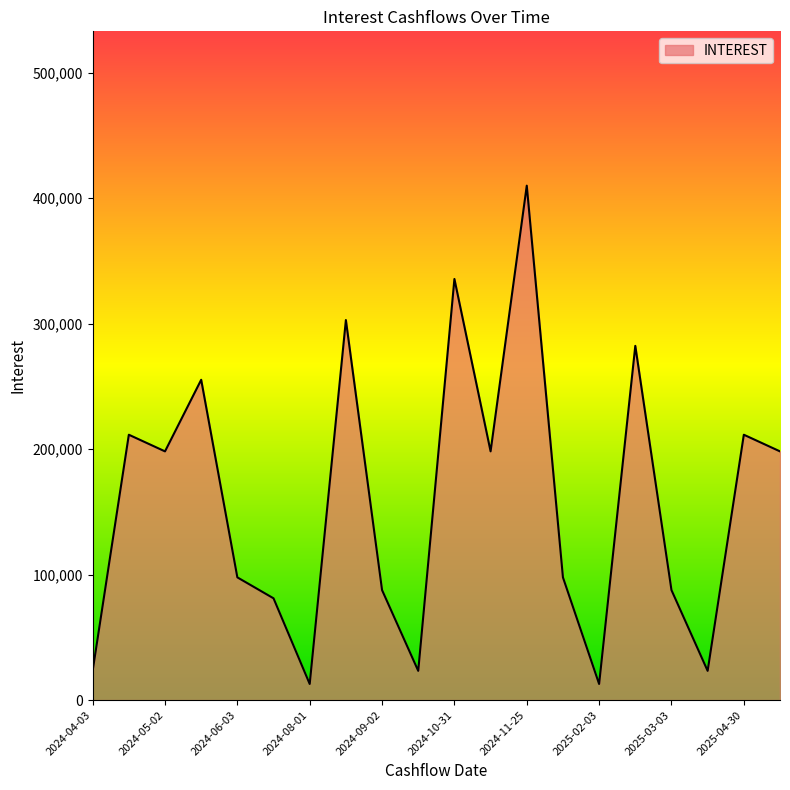

What is the difference between the maximum and minimum values?

397172.7